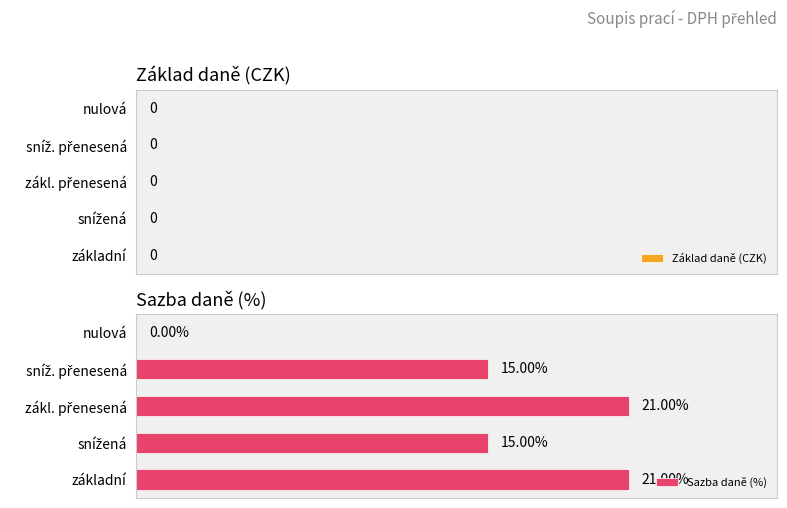

Between nulová and základní, which is larger?

základní